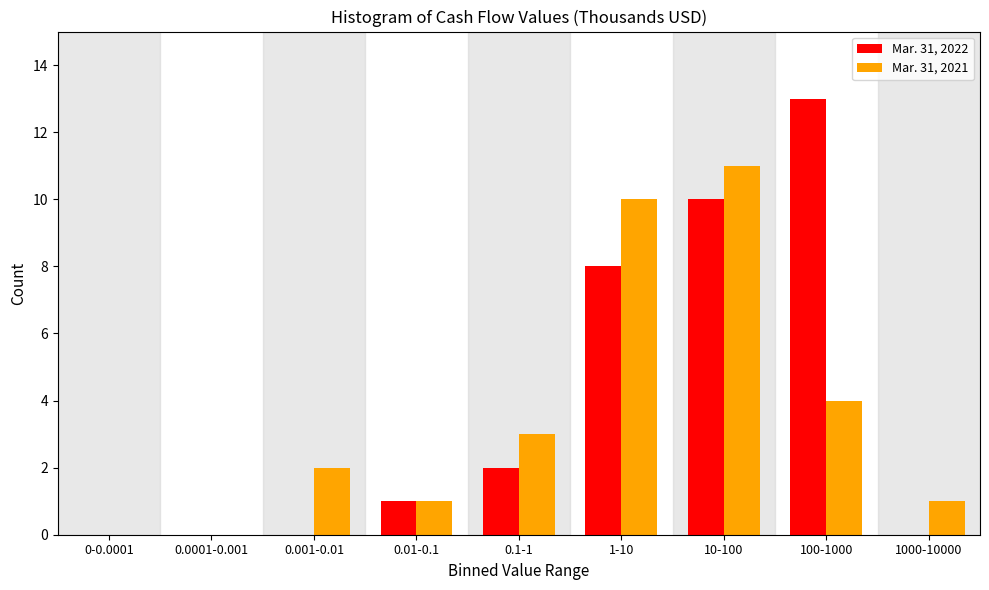

Reading left to right, transcribe all the data shown in this chart.

Mar. 31, 2022: 0-0.0001=0	0.0001-0.001=0	0.001-0.01=0	0.01-0.1=1	0.1-1=2	1-10=8	10-100=10	100-1000=13	1000-10000=0
Mar. 31, 2021: 0-0.0001=0	0.0001-0.001=0	0.001-0.01=2	0.01-0.1=1	0.1-1=3	1-10=10	10-100=11	100-1000=4	1000-10000=1